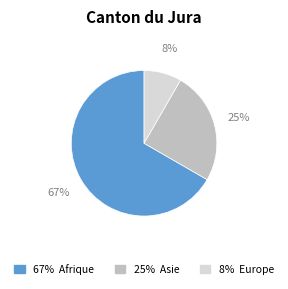

Is there any slice that represents more than half of the pie?

Yes